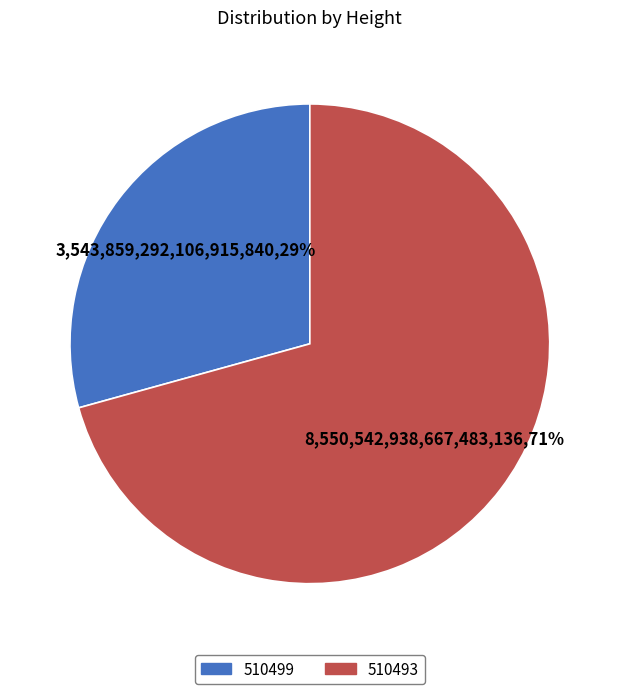

Which category has the biggest portion of the pie?

510493